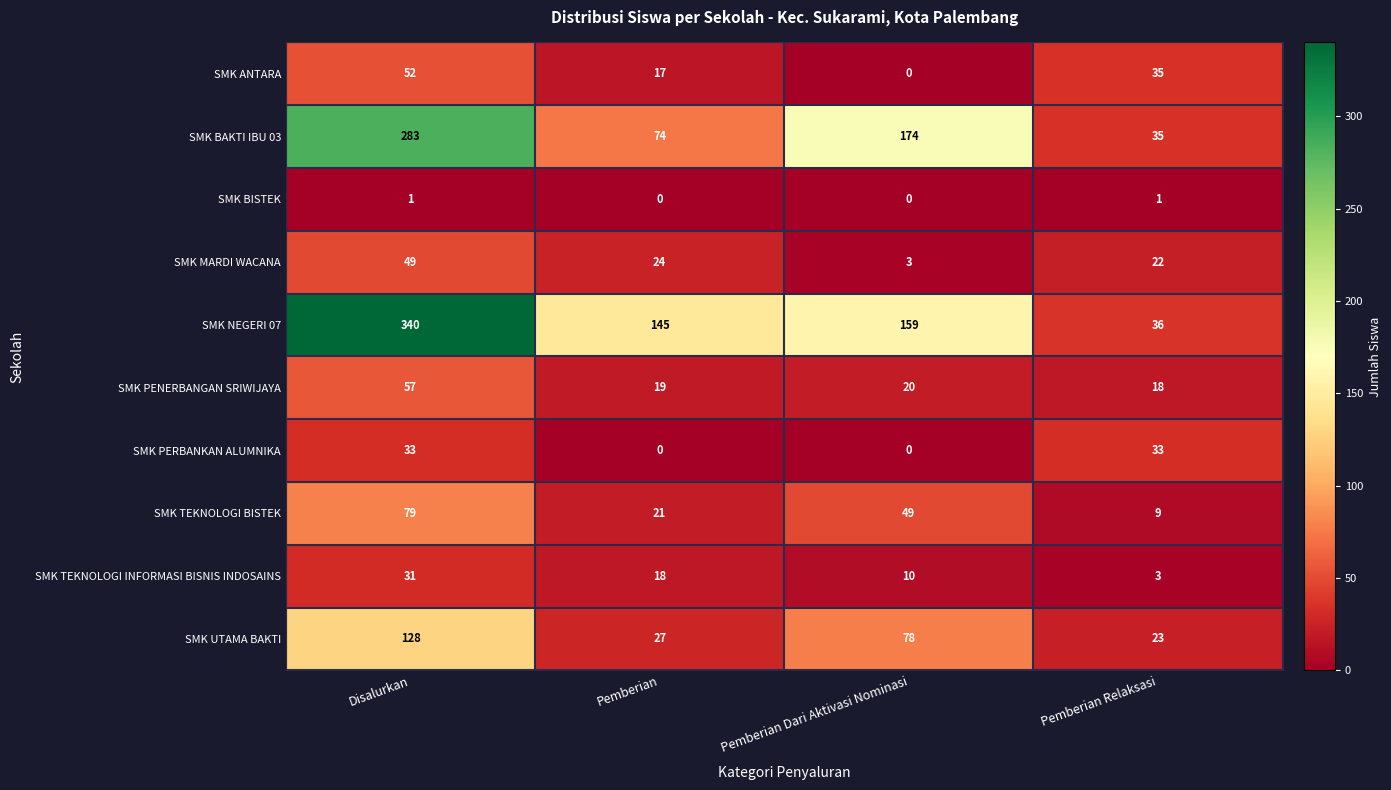

What is the sum of the SMK NEGERI 07 values at Disalurkan and Pemberian Relaksasi?

376